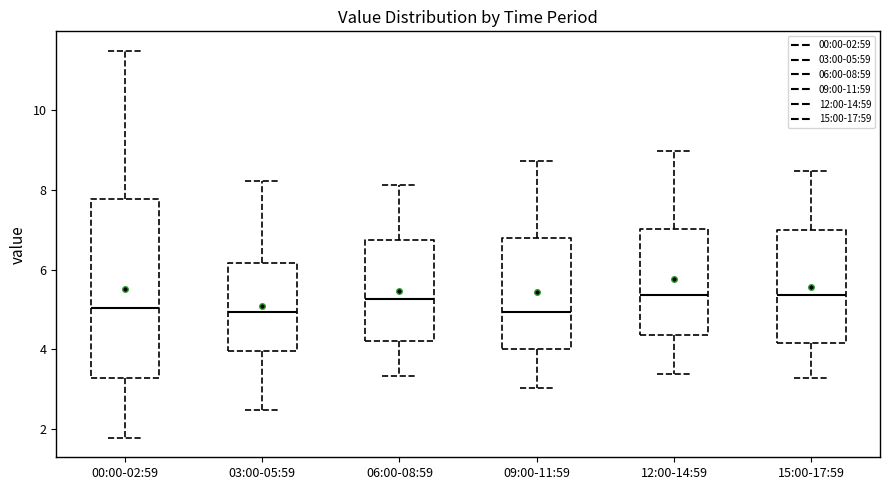

Reading left to right, read every box against the y-axis: the position of its median line, the range the box covers, and the ends of its whiskers. The values are not printed on the chart, so give them approximately, as read against the axis.

00:00-02:59: median 5.0, box 3.2 to 7.8, whiskers 1.8 to 11.6
03:00-05:59: median 5.0, box 4.0 to 6.2, whiskers 2.4 to 8.2
06:00-08:59: median 5.2, box 4.2 to 6.8, whiskers 3.4 to 8.2
09:00-11:59: median 5.0, box 4.0 to 6.8, whiskers 3.0 to 8.8
12:00-14:59: median 5.4, box 4.4 to 7.0, whiskers 3.4 to 9.0
15:00-17:59: median 5.4, box 4.2 to 7.0, whiskers 3.2 to 8.4